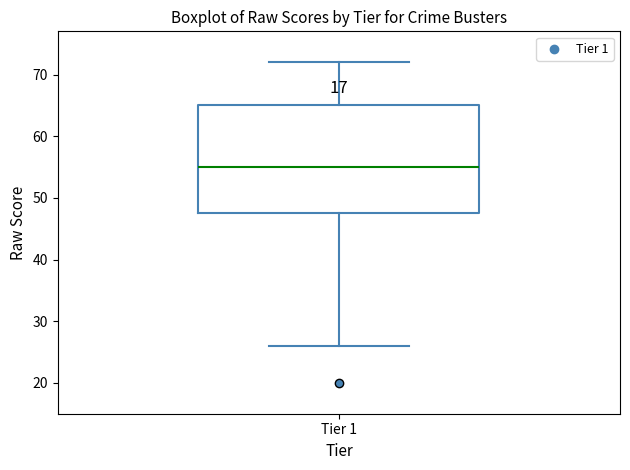

Read this box plot against the y-axis: the position of the median line, the range covered by the box, and the ends of both whiskers. The values are not printed on the chart, so give them approximately, as read against the axis.

median 55, box 48 to 65, whiskers 26 to 72